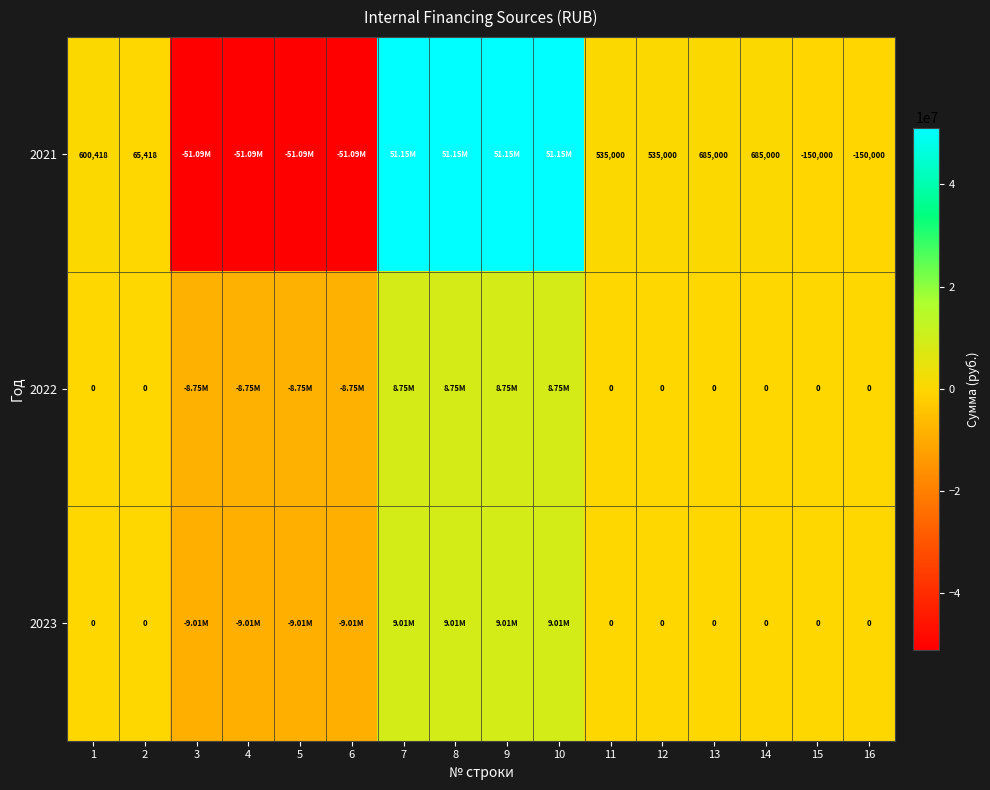

Is the value of 2022 at 12 greater than the value of 2021 at 13?

No